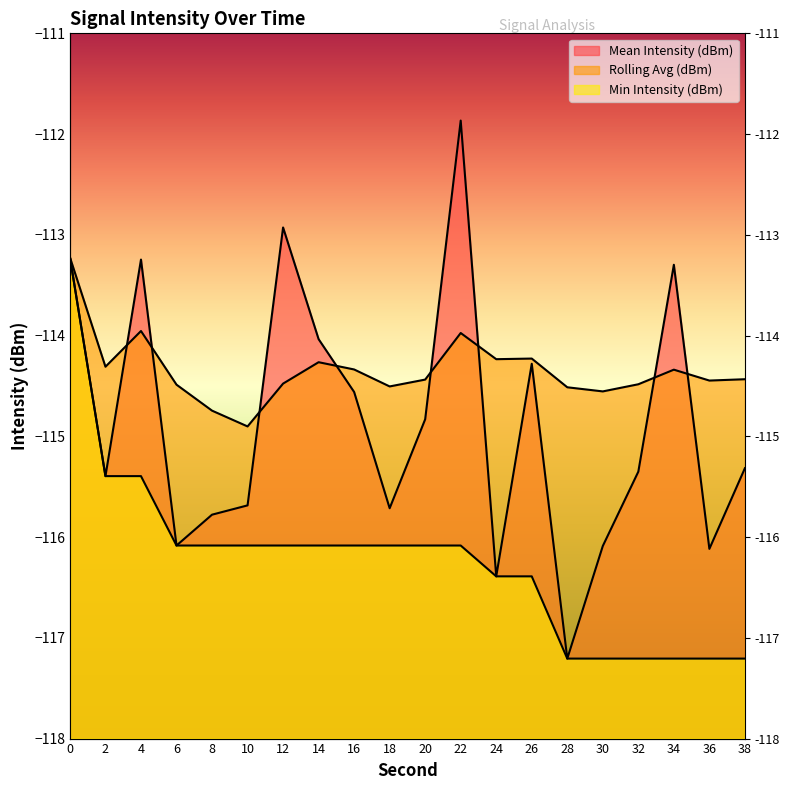

Reading left to right, list all the values displayed in this chart.

Mean Intensity (dBm): 0=-113.2	2=-115.4	4=-113.2	6=-116.1	8=-115.8	10=-115.7	12=-112.9	14=-114.0	16=-114.6	18=-115.7	20=-114.8	22=-111.9	24=-116.4	26=-114.3	28=-117.2	30=-116.1	32=-115.4	34=-113.3	36=-116.1	38=-115.3
Rolling Avg (dBm): 0=-113.2	2=-114.3	4=-114.0	6=-114.5	8=-114.7	10=-114.9	12=-114.5	14=-114.3	16=-114.3	18=-114.5	20=-114.4	22=-114.0	24=-114.2	26=-114.2	28=-114.5	30=-114.6	32=-114.5	34=-114.3	36=-114.4	38=-114.4
Min Intensity (dBm): 0=-113.2	2=-115.4	4=-115.4	6=-116.1	8=-116.1	10=-116.1	12=-116.1	14=-116.1	16=-116.1	18=-116.1	20=-116.1	22=-116.1	24=-116.4	26=-116.4	28=-117.2	30=-117.2	32=-117.2	34=-117.2	36=-117.2	38=-117.2